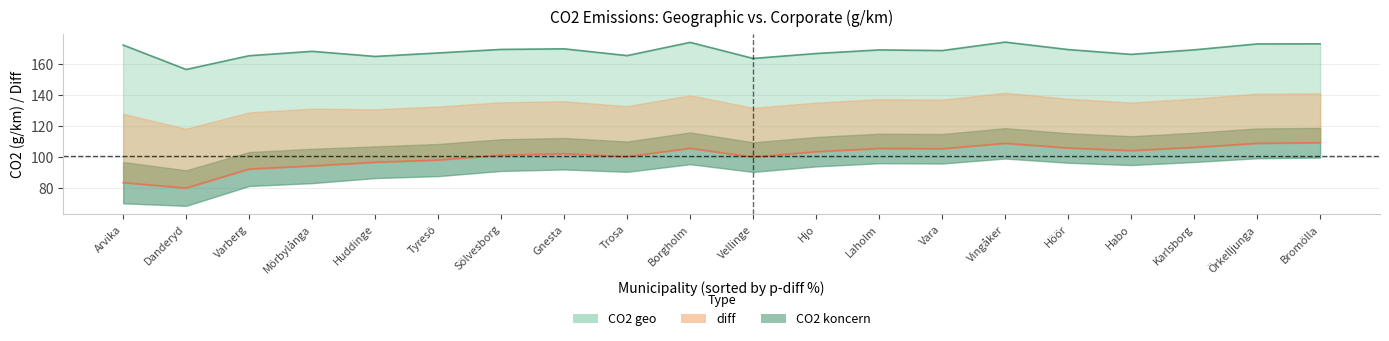

Count the number of categories in the chart.

20